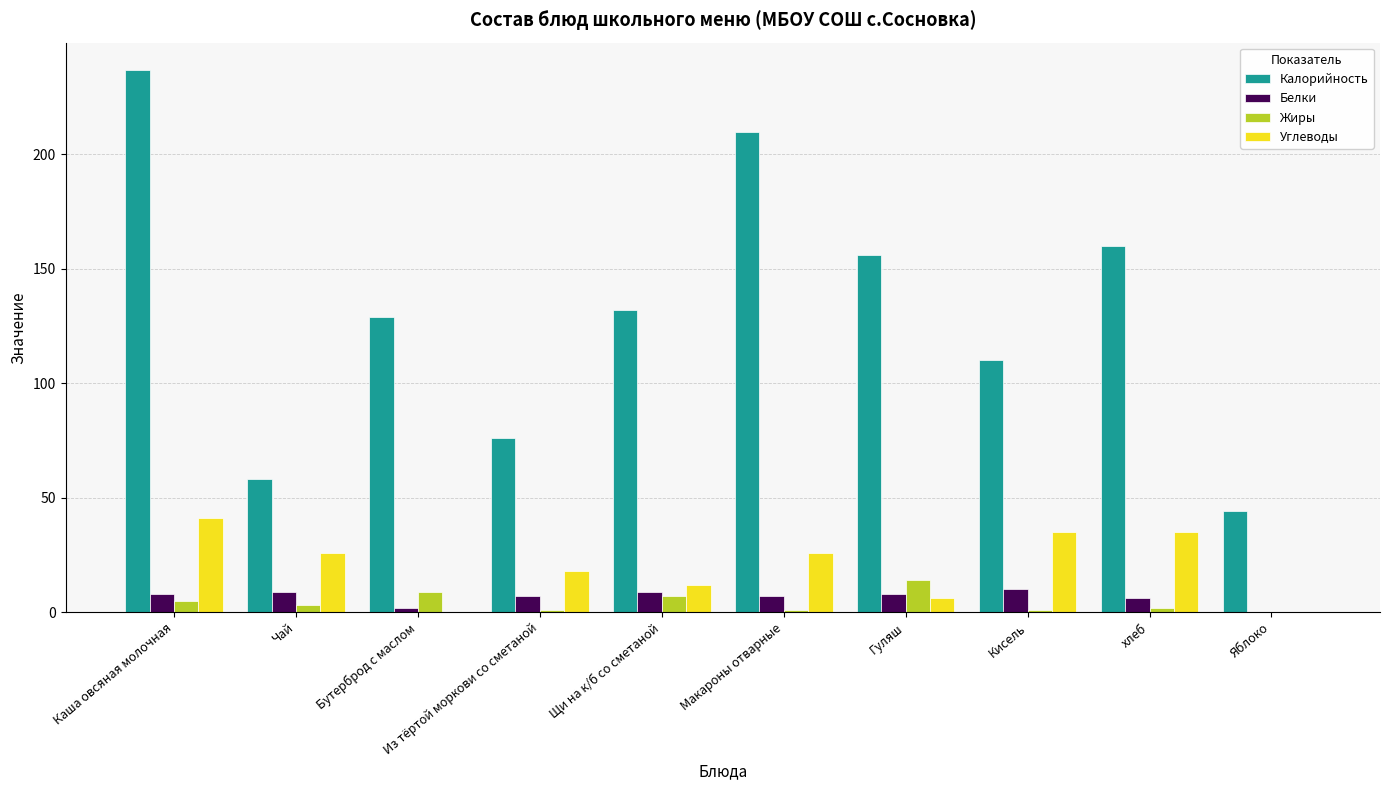

How many distinct data groups are displayed?

4